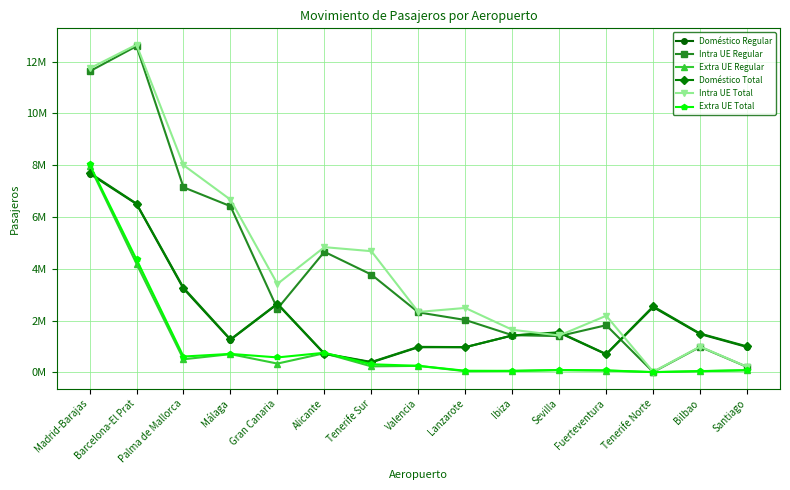

The value of Doméstico Regular at Barcelona-El Prat is 6500760. True or false?

True